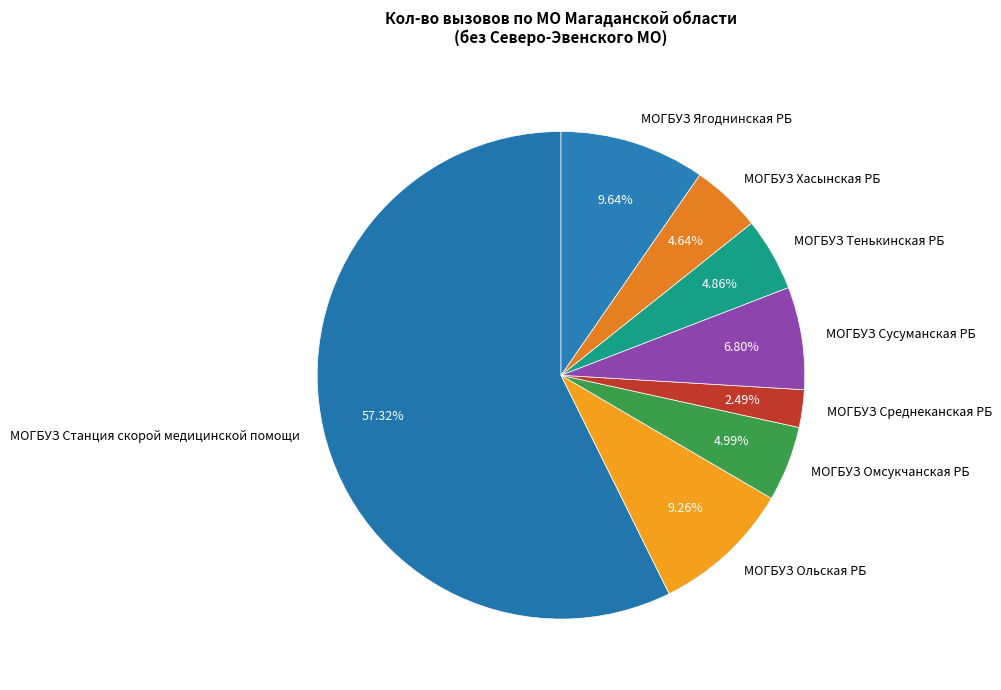

How many slices are in this pie chart?

8